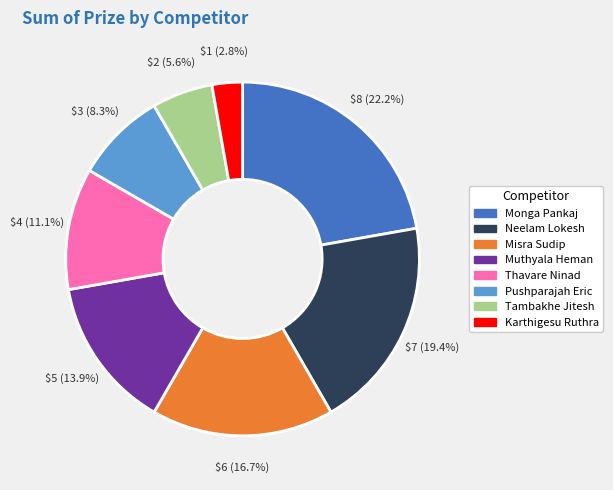

How many slices are in this pie chart?

8